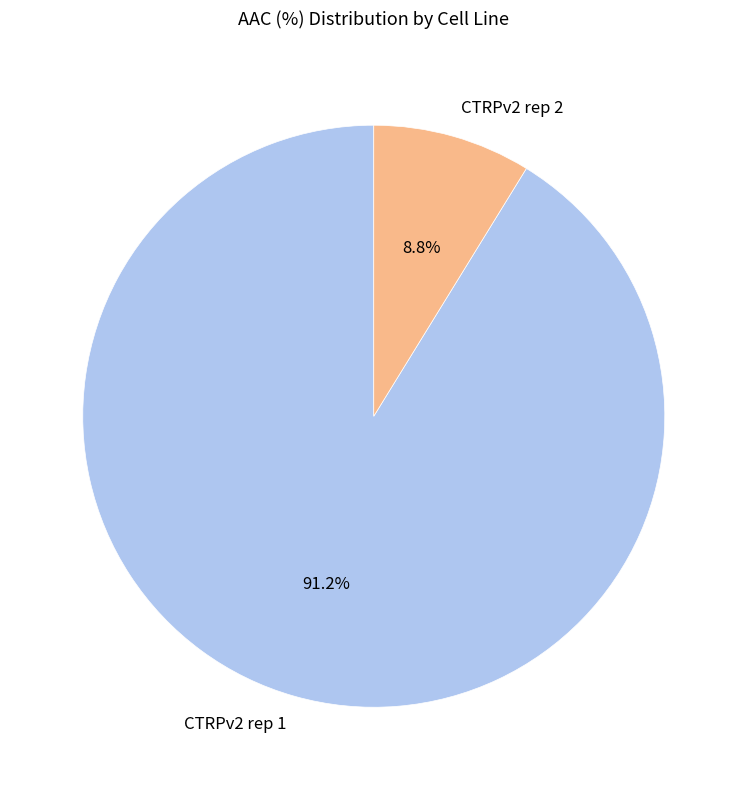

What portion of the pie excludes CTRPv2 rep 2?

91.2%